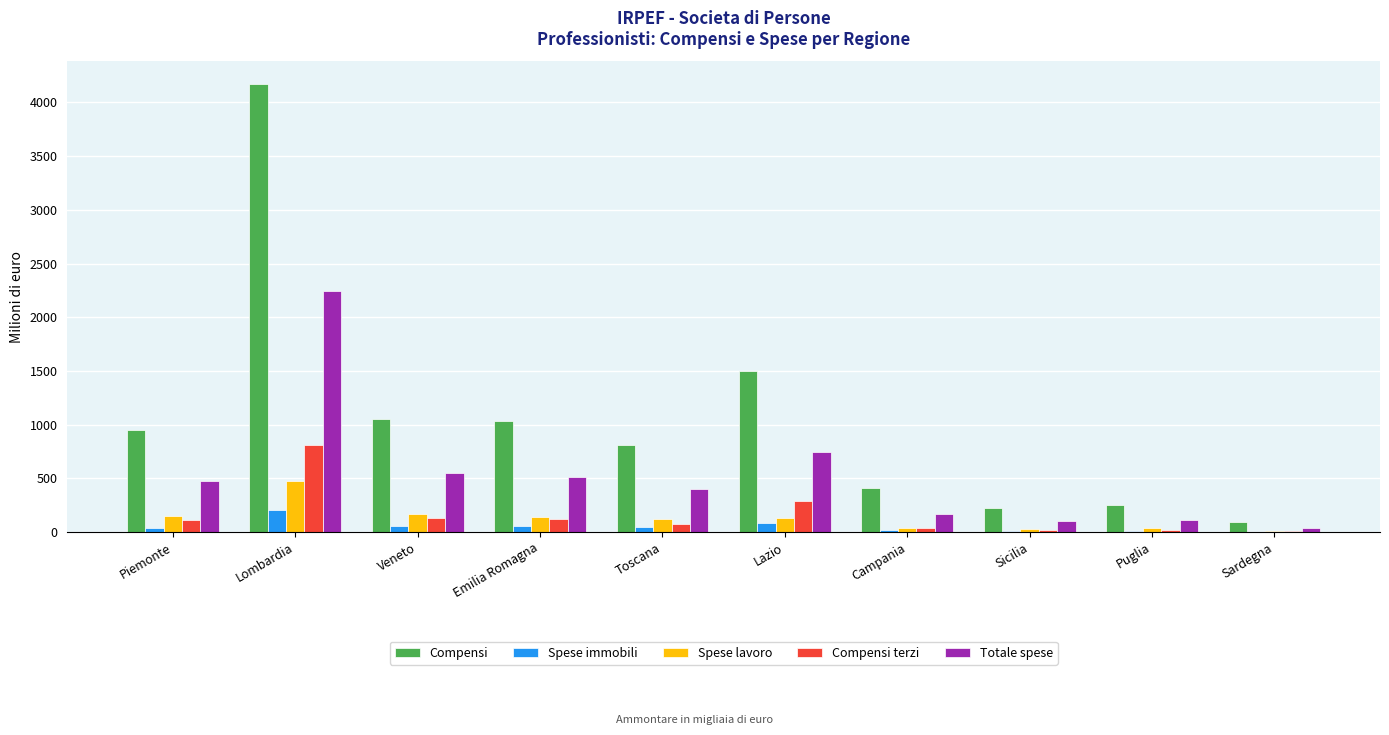

The Totale spese series shows 550.8 at Veneto. True or false?

True